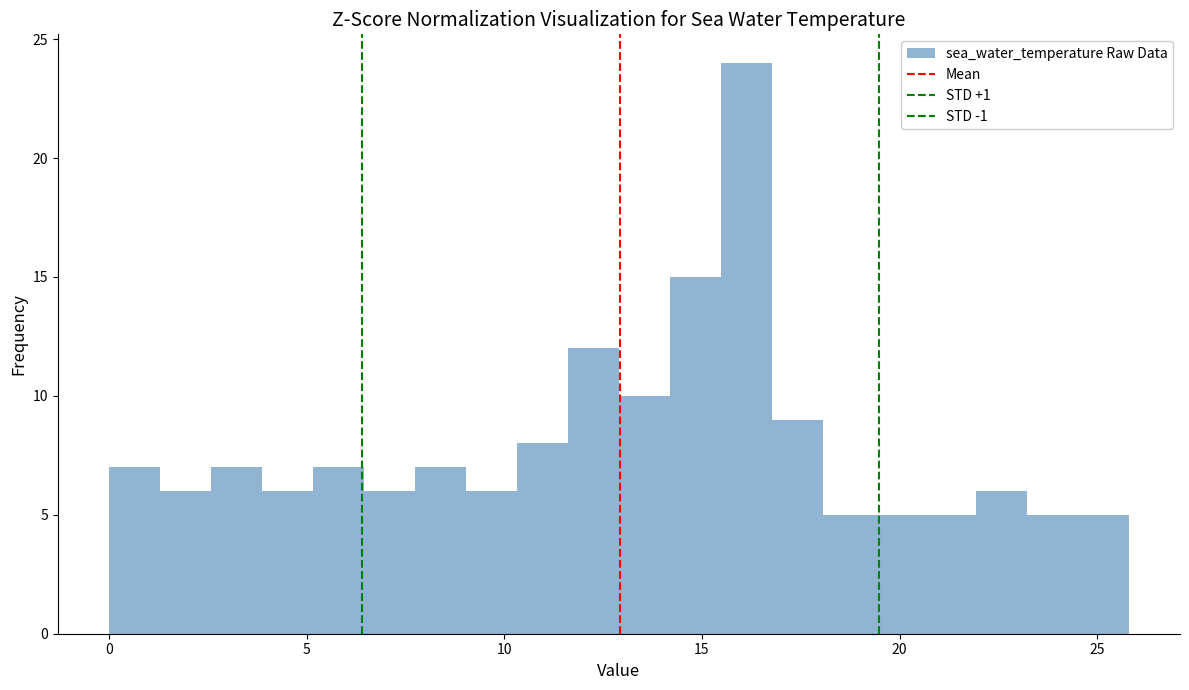

Read against the x-axis, roughly where is the centre of the tallest bar?

16.0